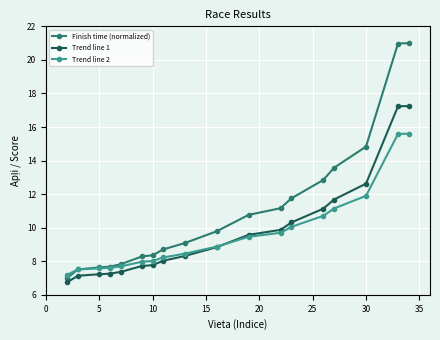

List the series in order of their peak value, highest first.

Finish time (normalized), Trend line 1, Trend line 2